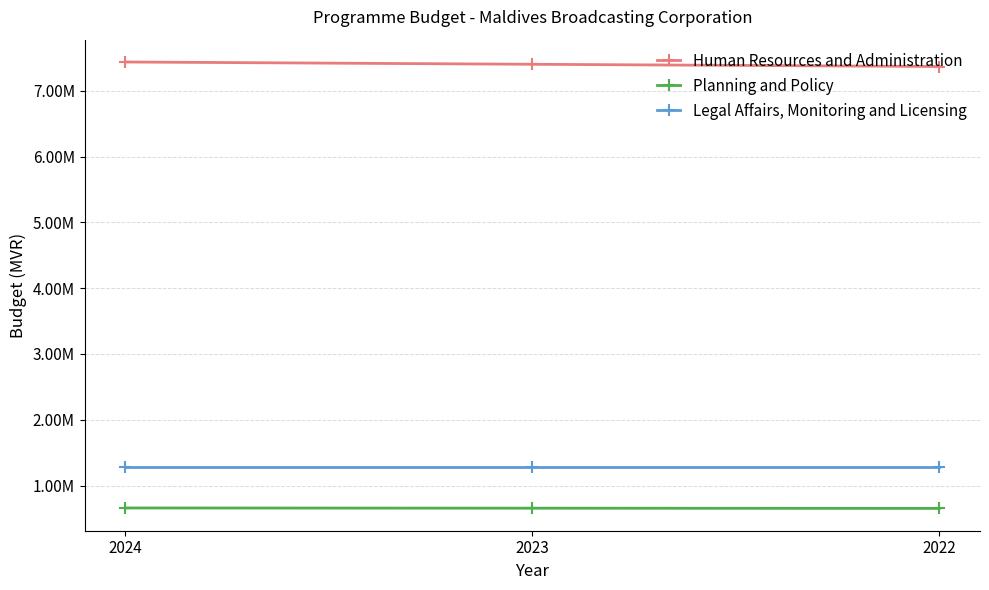

At which category is the sum across all series the highest?

2024